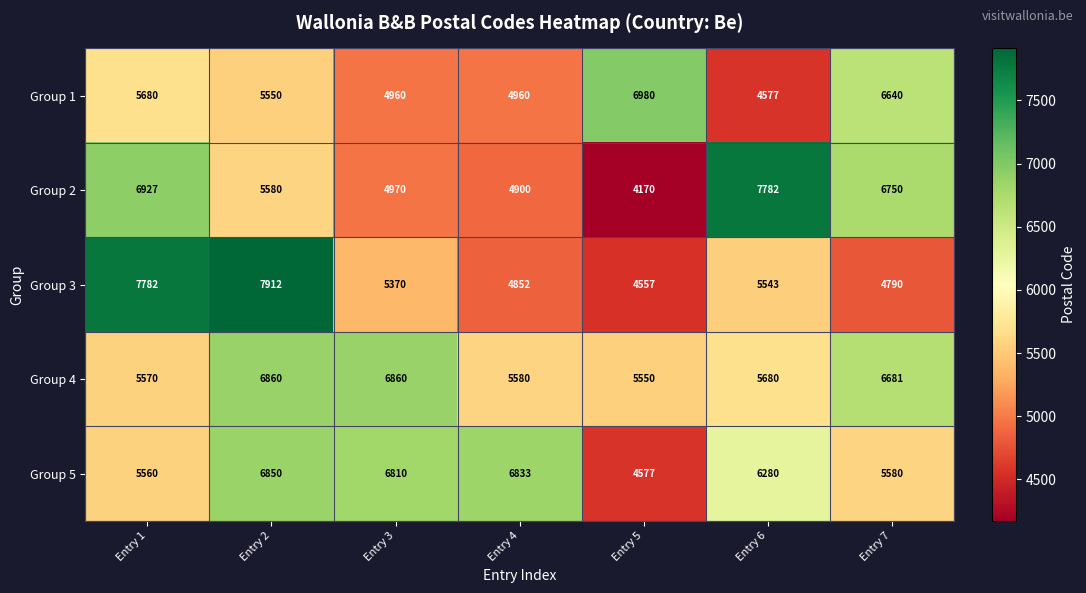

The value of Group 2 at Entry 4 is 4900. True or false?

True